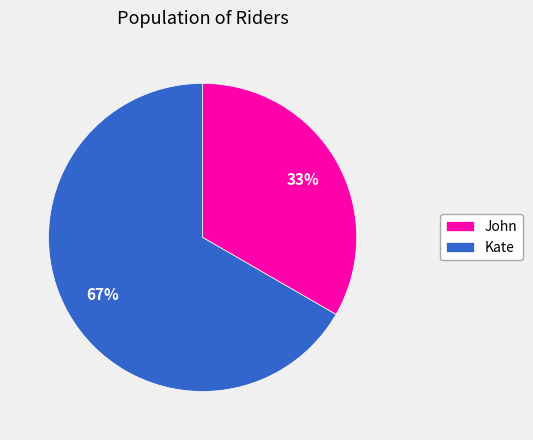

What is the majority slice?

Kate